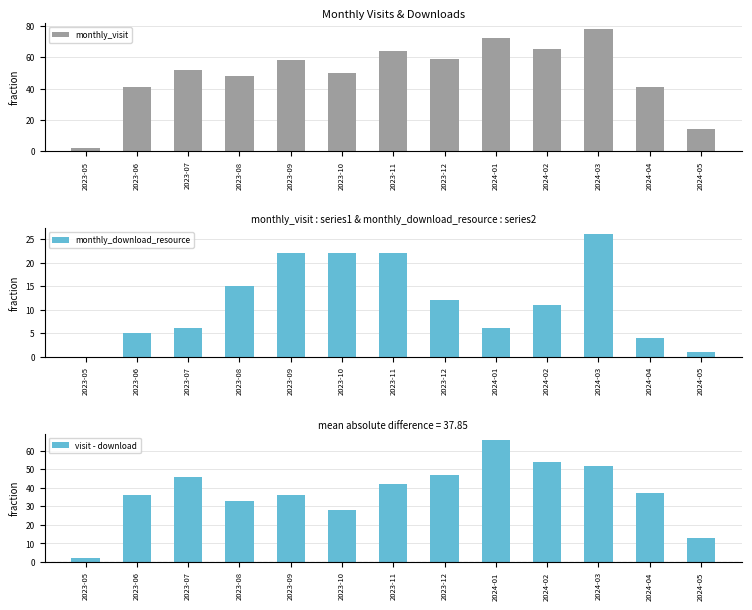

Reading right to left, transcribe all the data shown in this chart.

monthly_visit: 2024-05=14	2024-04=41	2024-03=78	2024-02=65	2024-01=72	2023-12=59	2023-11=64	2023-10=50	2023-09=58	2023-08=48	2023-07=52	2023-06=41	2023-05=2
monthly_download_resource: 2024-05=1	2024-04=4	2024-03=26	2024-02=11	2024-01=6	2023-12=12	2023-11=22	2023-10=22	2023-09=22	2023-08=15	2023-07=6	2023-06=5	2023-05=0
visit - download: 2024-05=13	2024-04=37	2024-03=52	2024-02=54	2024-01=66	2023-12=47	2023-11=42	2023-10=28	2023-09=36	2023-08=33	2023-07=46	2023-06=36	2023-05=2